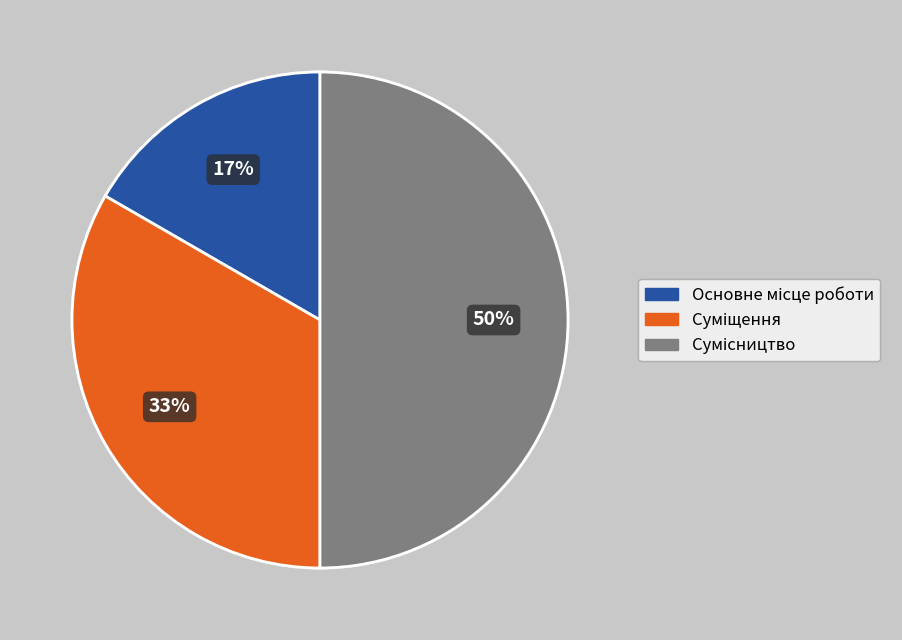

Count the number of slices in the pie.

3